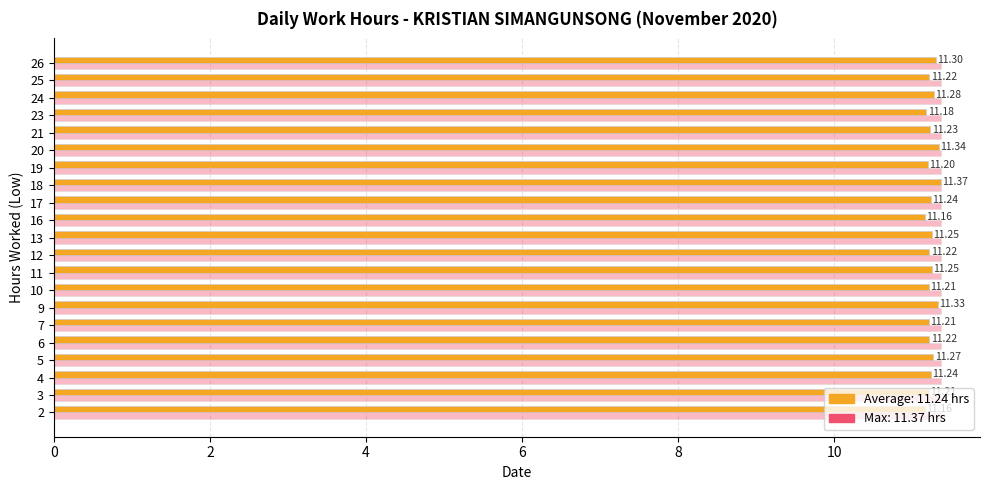

At which category is the sum across all series the highest?

18